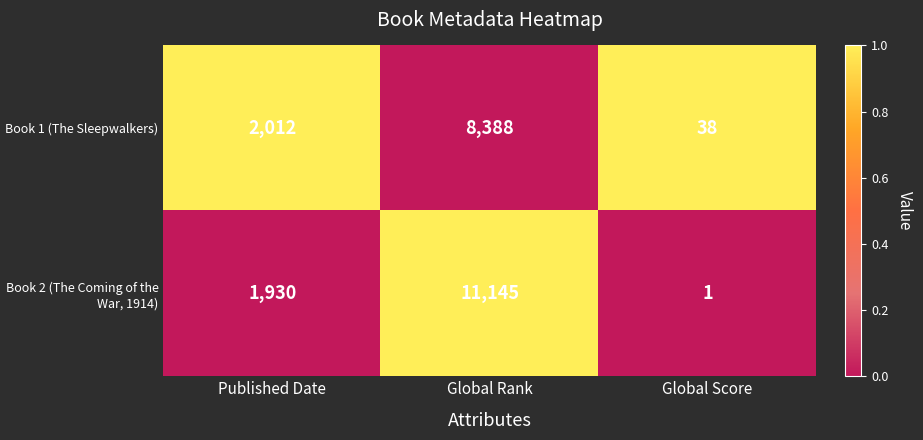

Which label corresponds to the largest value in the chart?

Global Rank